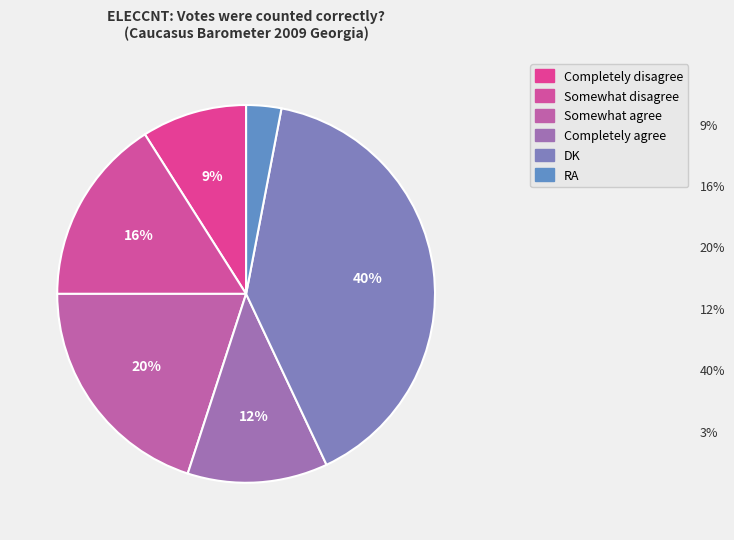

What percentage do Somewhat agree and Completely disagree together represent?

29.0%